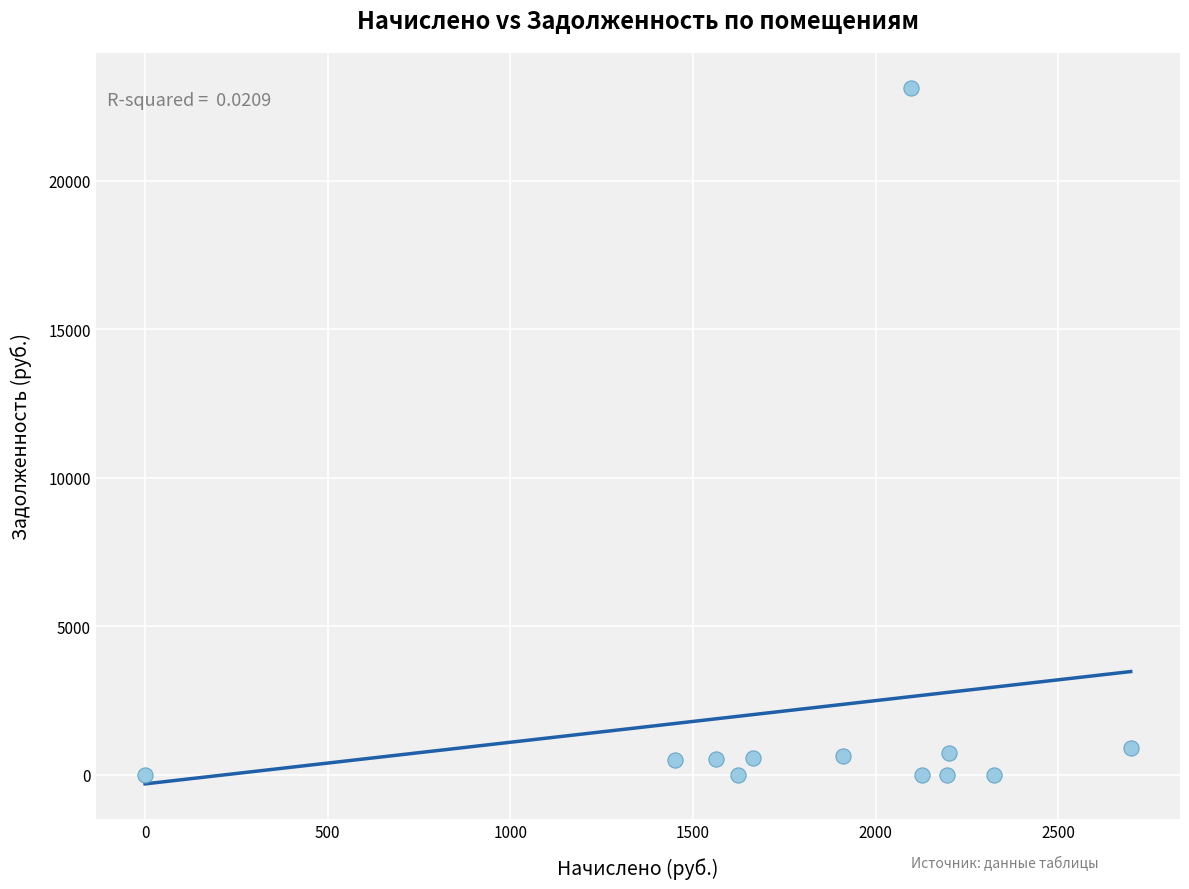

What is the range of X values (max minus min)?

2698.2